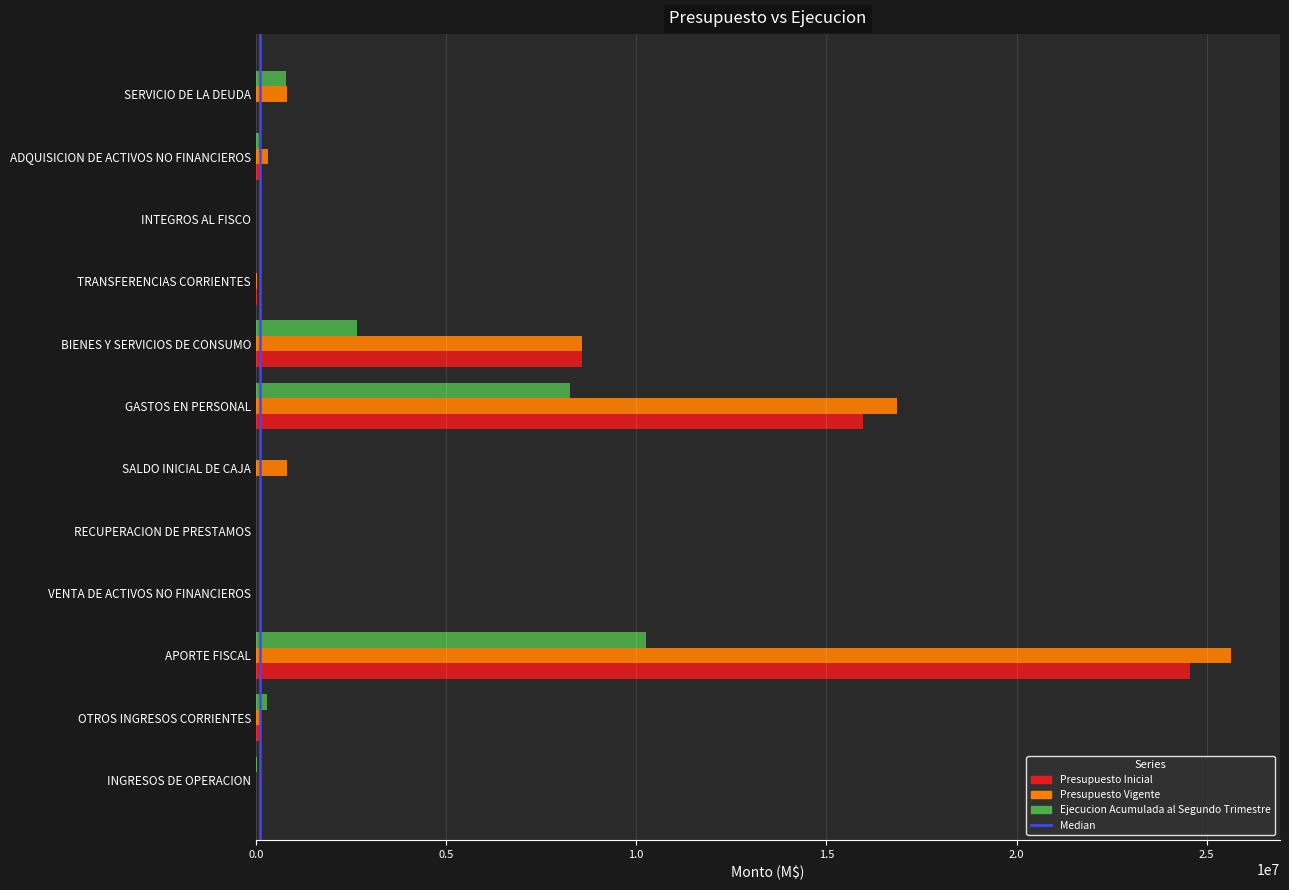

Which category has the highest value across all series?

APORTE FISCAL